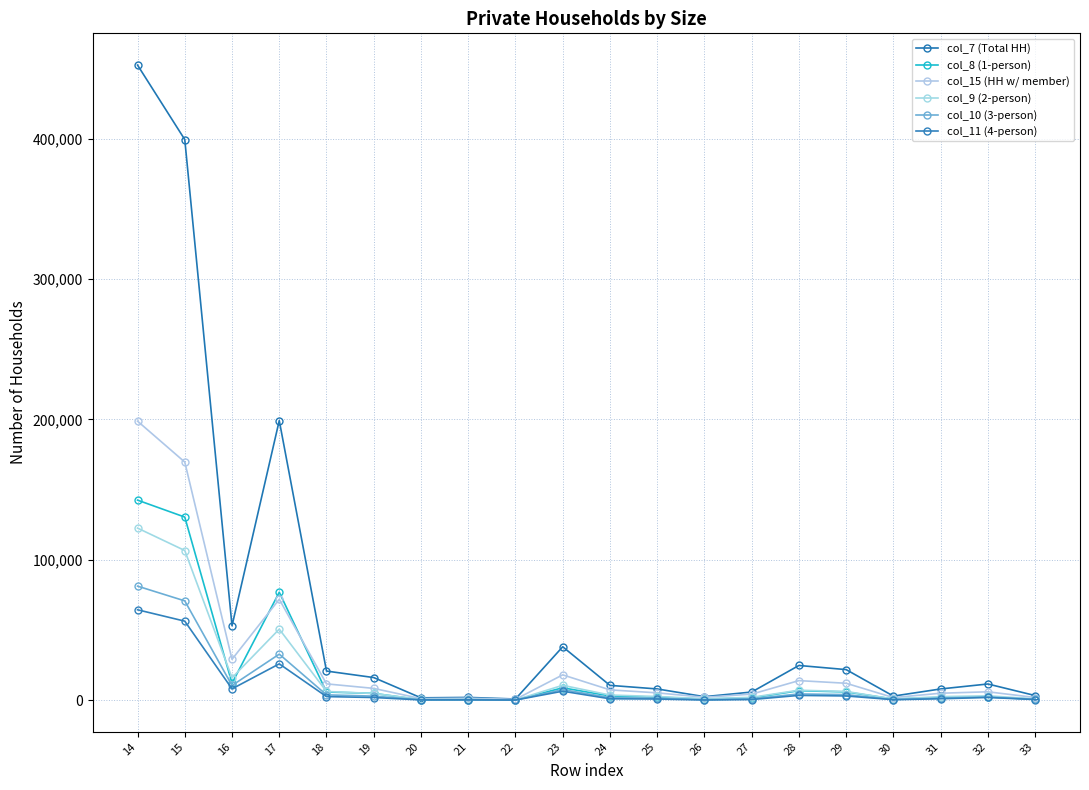

What is the difference between the col_7 (Total HH) values at 18 and 26?

18234